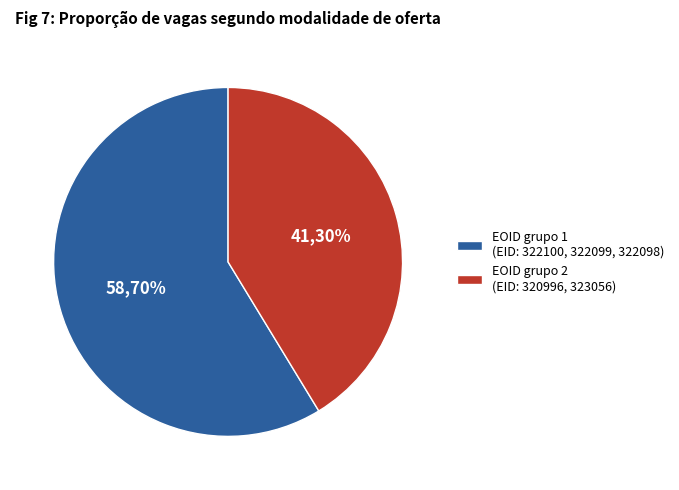

To the nearest percent, what percentage of the pie is 320996?

21%